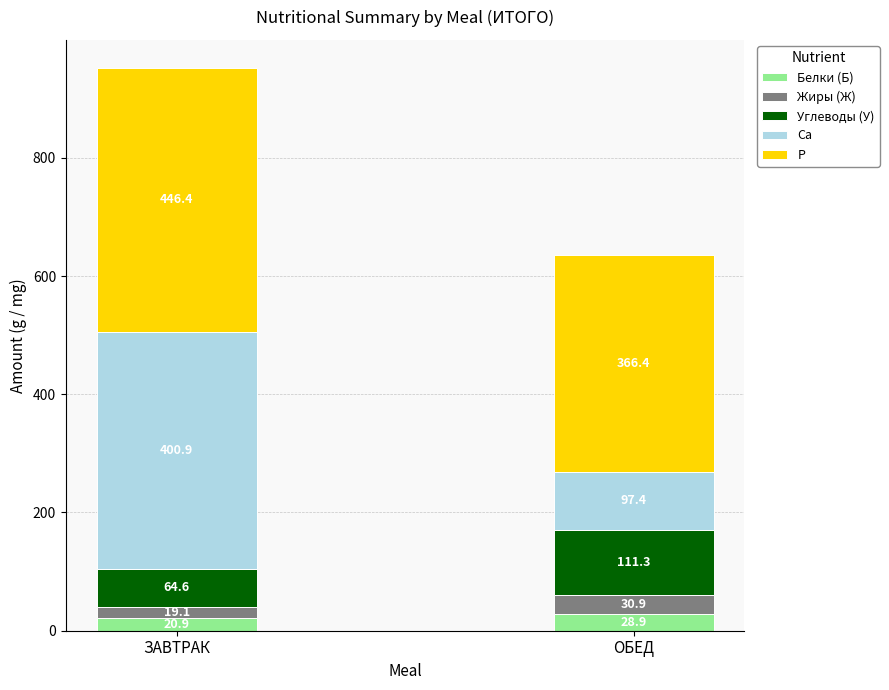

What is the sum of the Белки (Б) values at ОБЕД and ЗАВТРАК?

49.8